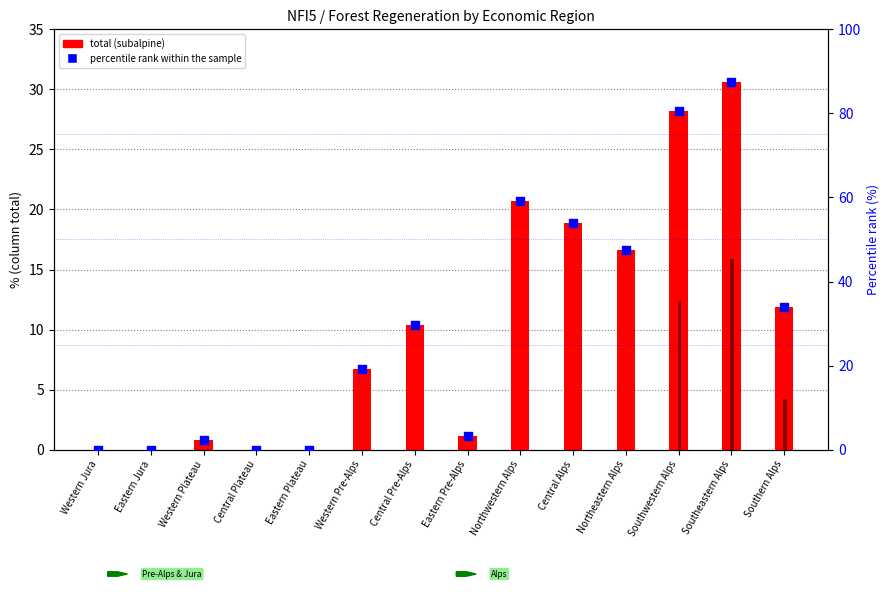

Which series has the largest Y range (max minus min)?

percentile rank within the sample